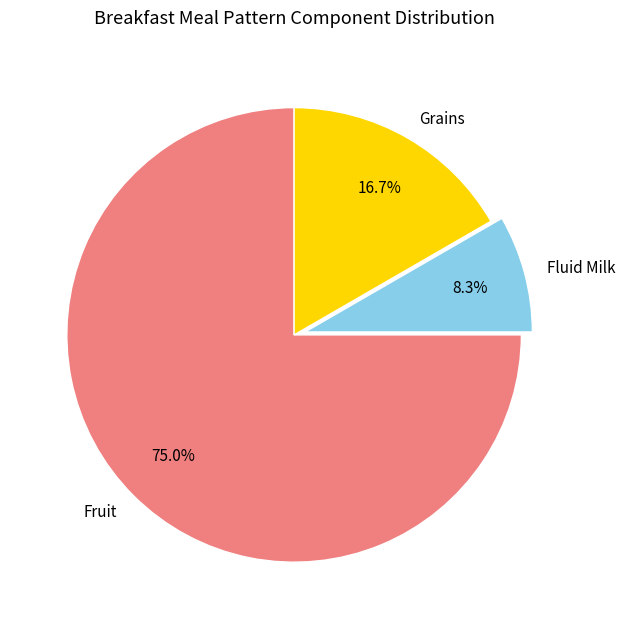

Is it true that Fruit is 61% of the pie?

False